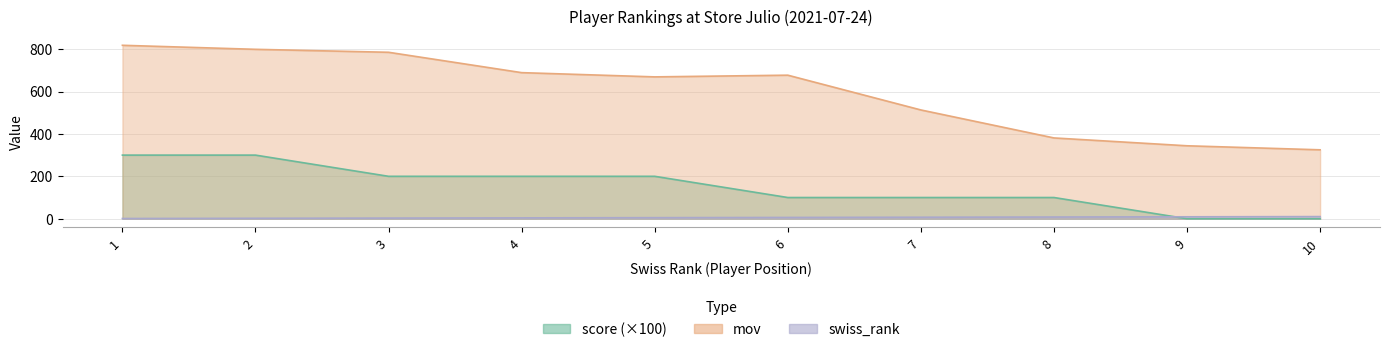

Reading right to left, extract all data points from this chart.

score: 10=0	9=0	8=100	7=100	6=100	5=200	4=200	3=200	2=300	1=300
mov: 10=325	9=344	8=381	7=513	6=677	5=669	4=689	3=785	2=799	1=818
swiss_rank: 10=10	9=9	8=8	7=7	6=6	5=5	4=4	3=3	2=2	1=1